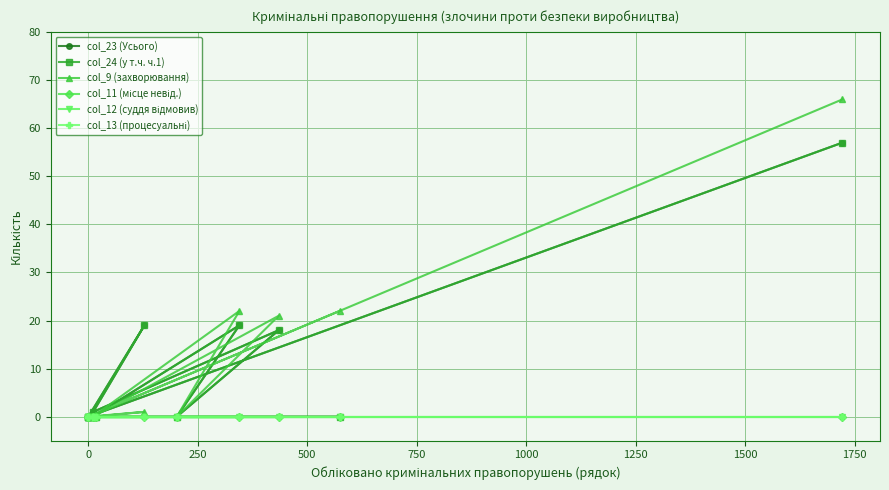

The value of col_24 (у т.ч. ч.1) at 0 is 0. True or false?

True